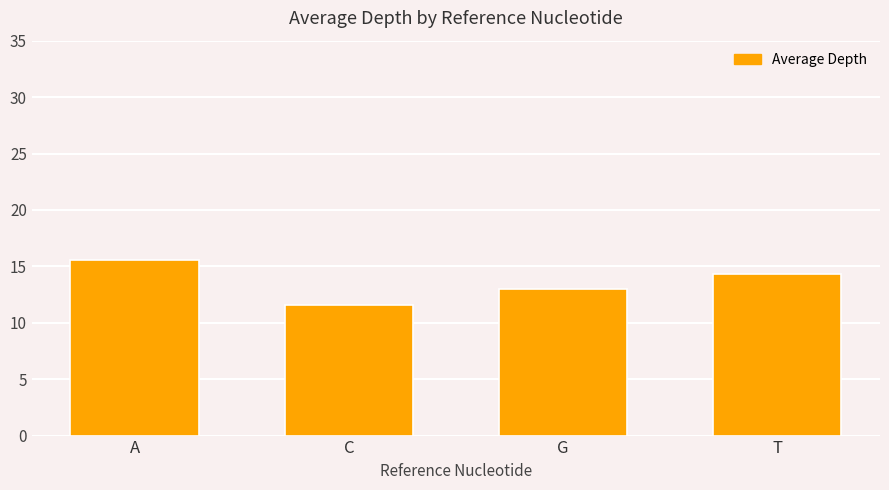

Rank the categories by value from highest to lowest.

A, T, G, C